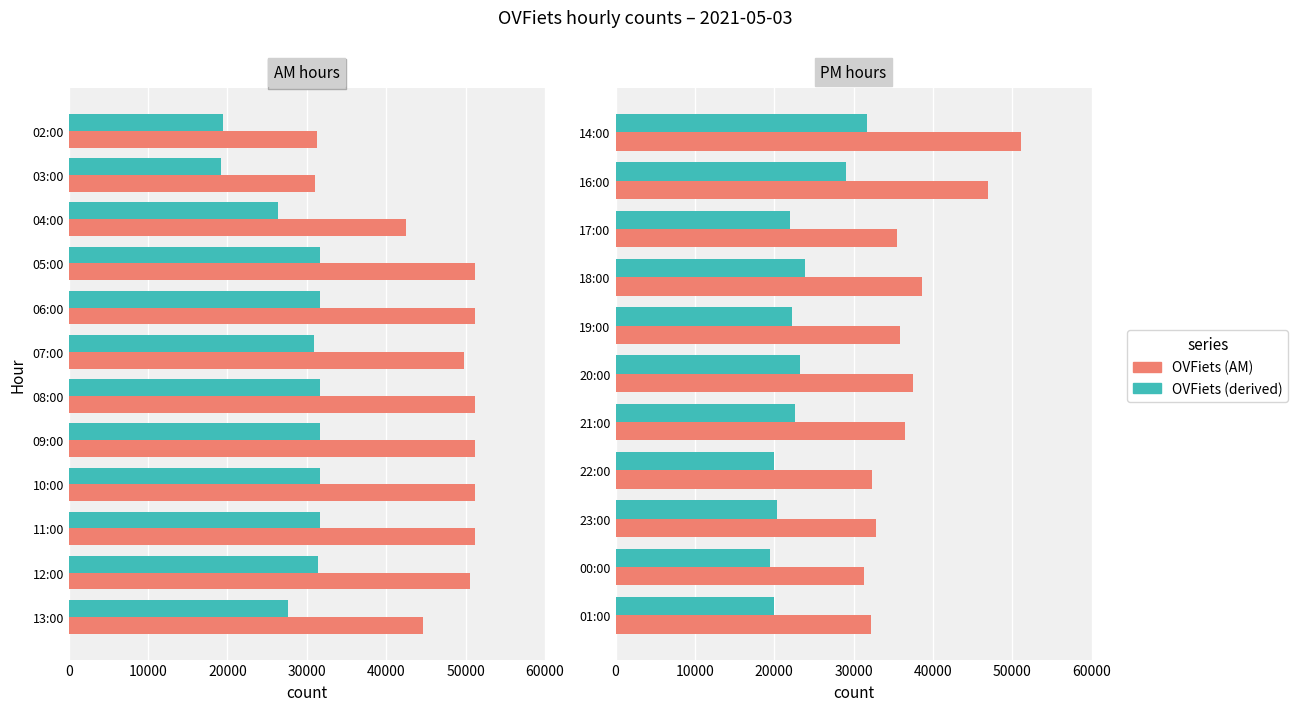

How many bars are there in each group?

2